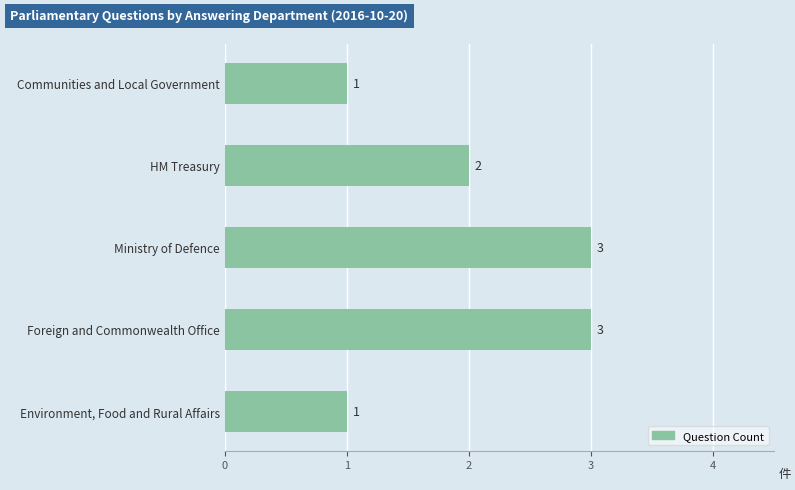

What is the greatest value displayed?

3